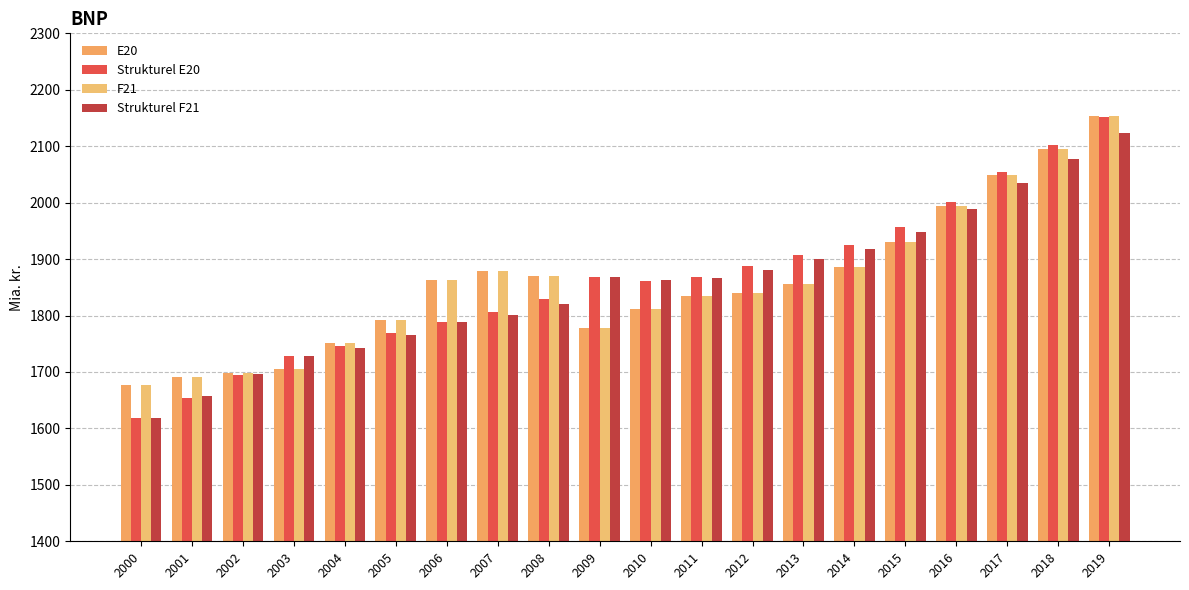

Is it true that Strukturel F21 equals 3135.7 at 2004?

False